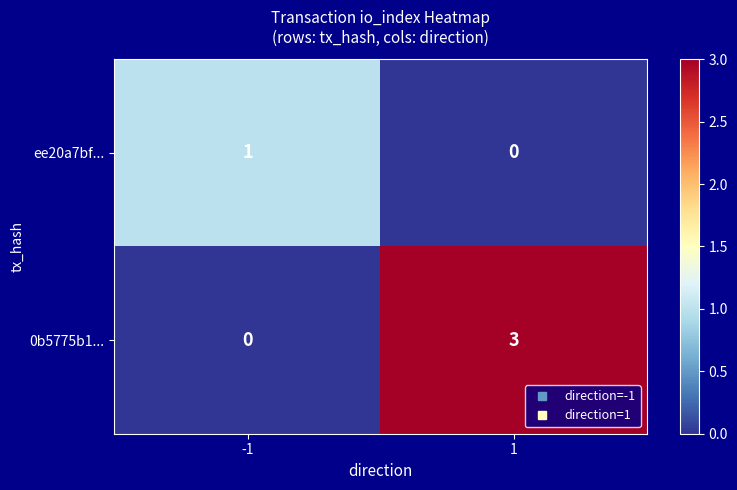

What is the total value across all series at 1?

3